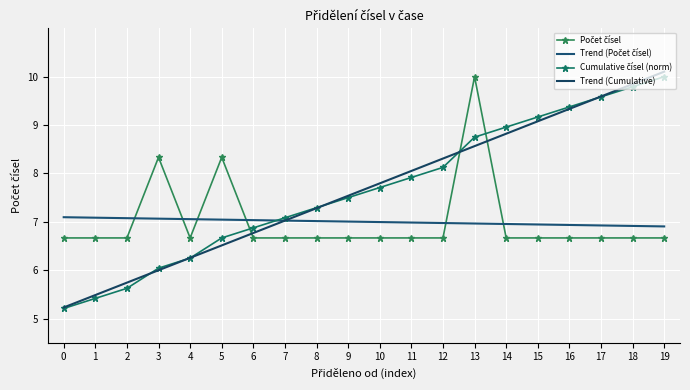

What are all the series names shown in the legend?

Počet čísel, Trend (Počet čísel), Cumulative čísel (norm), Trend (Cumulative)